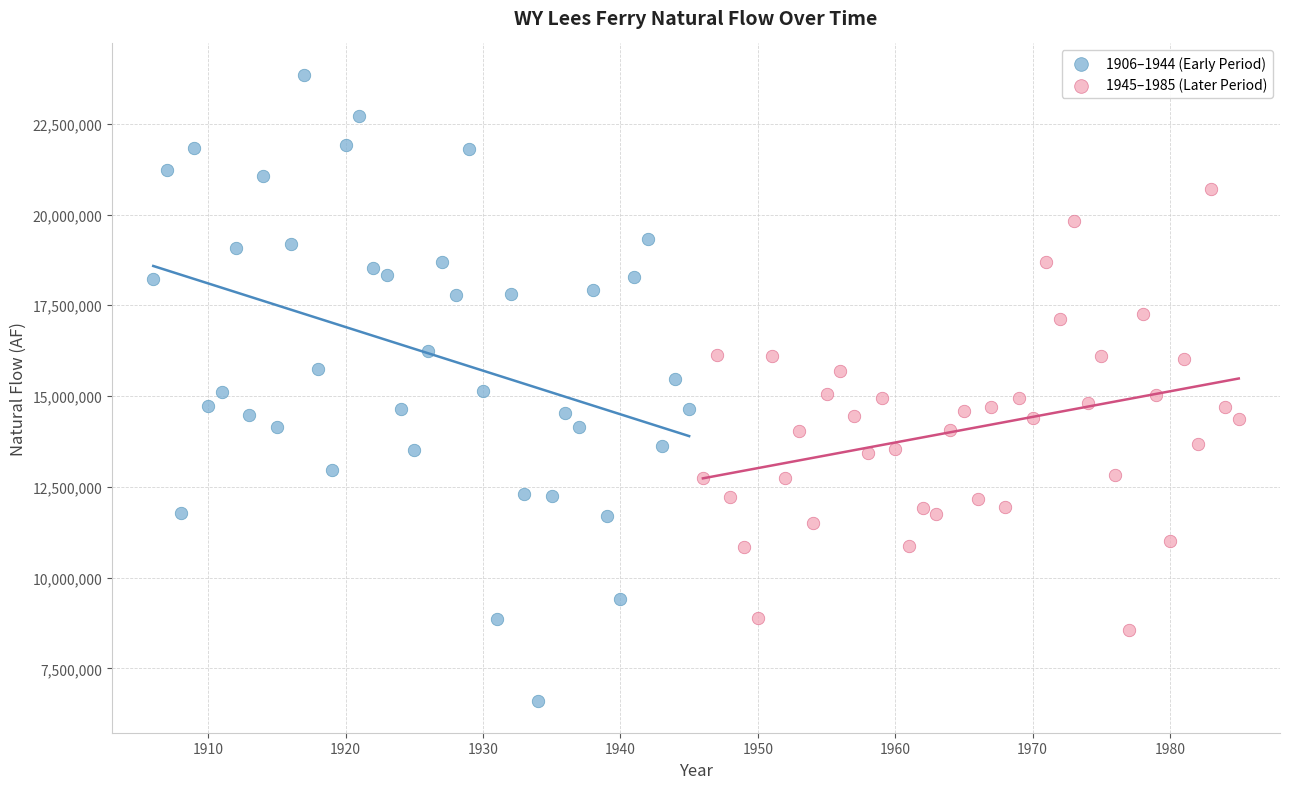

Which series contains the lowest Y value?

1906–1944 (Early Period)